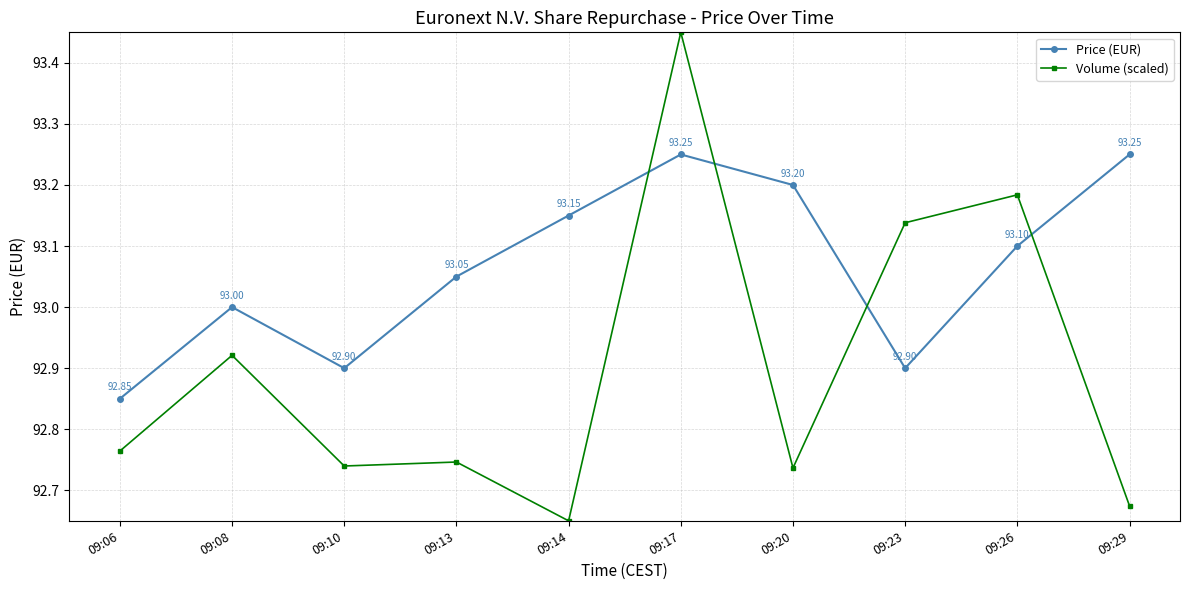

At which category is the sum across all series the highest?

09:17